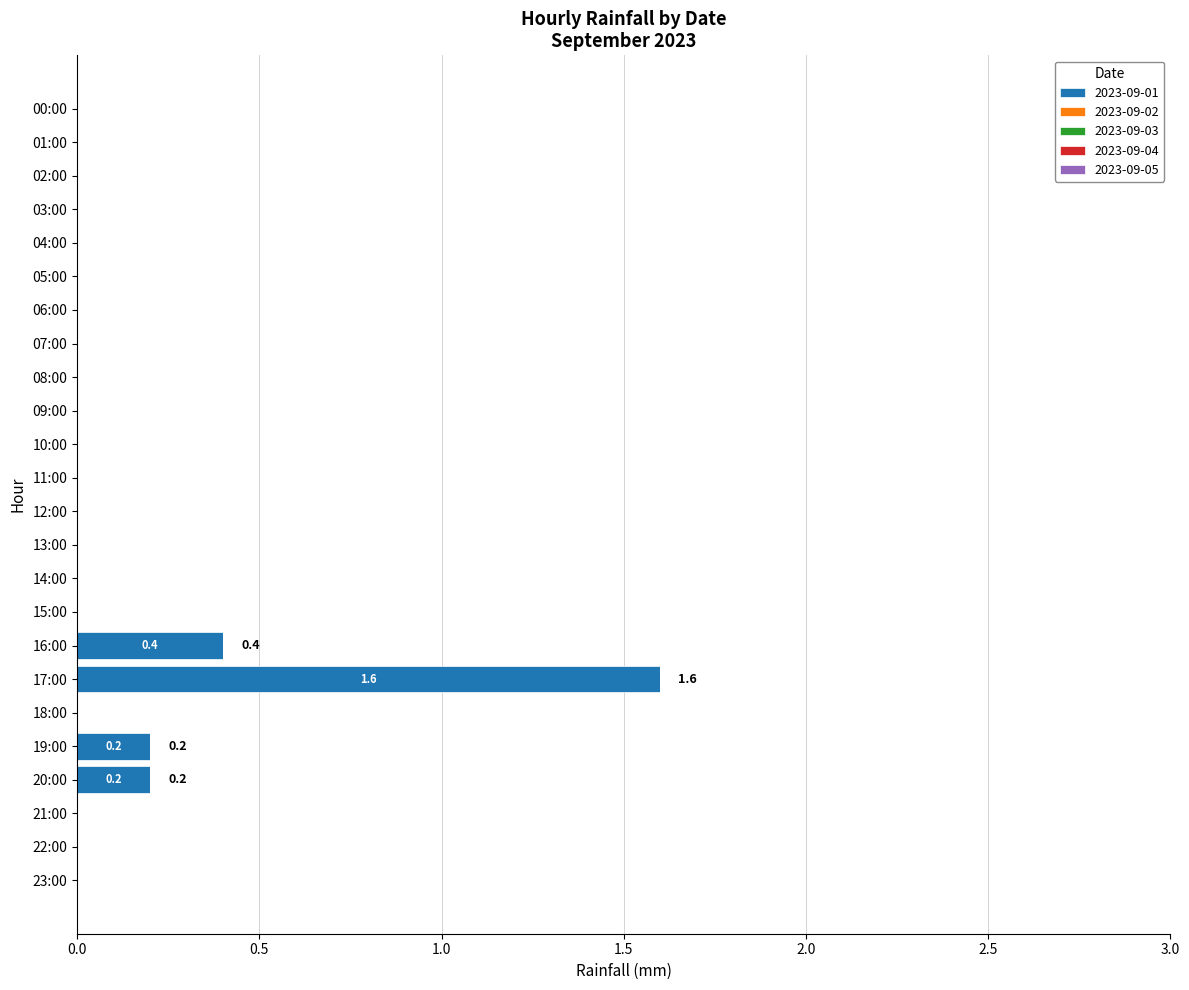

What is the sum of all values?

2.4